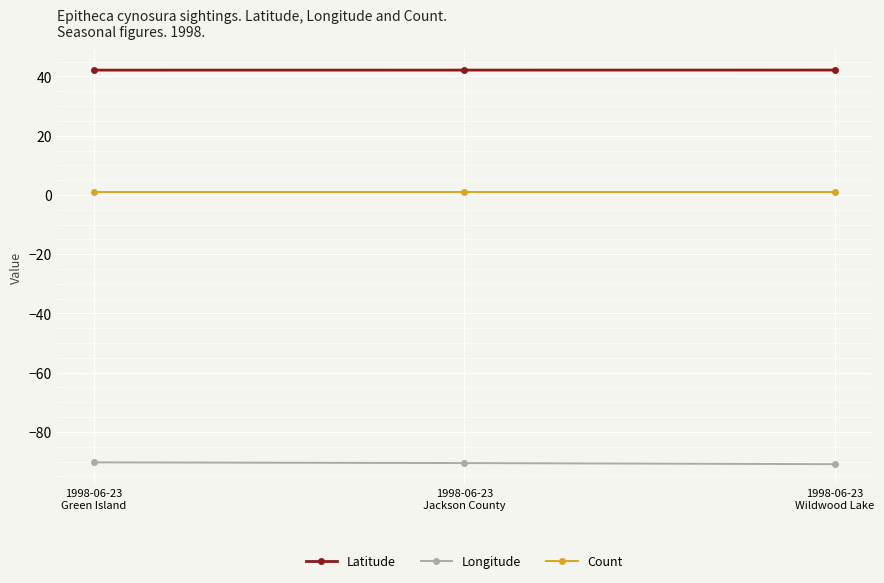

What are all the series names shown in the legend?

Latitude, Longitude, Count